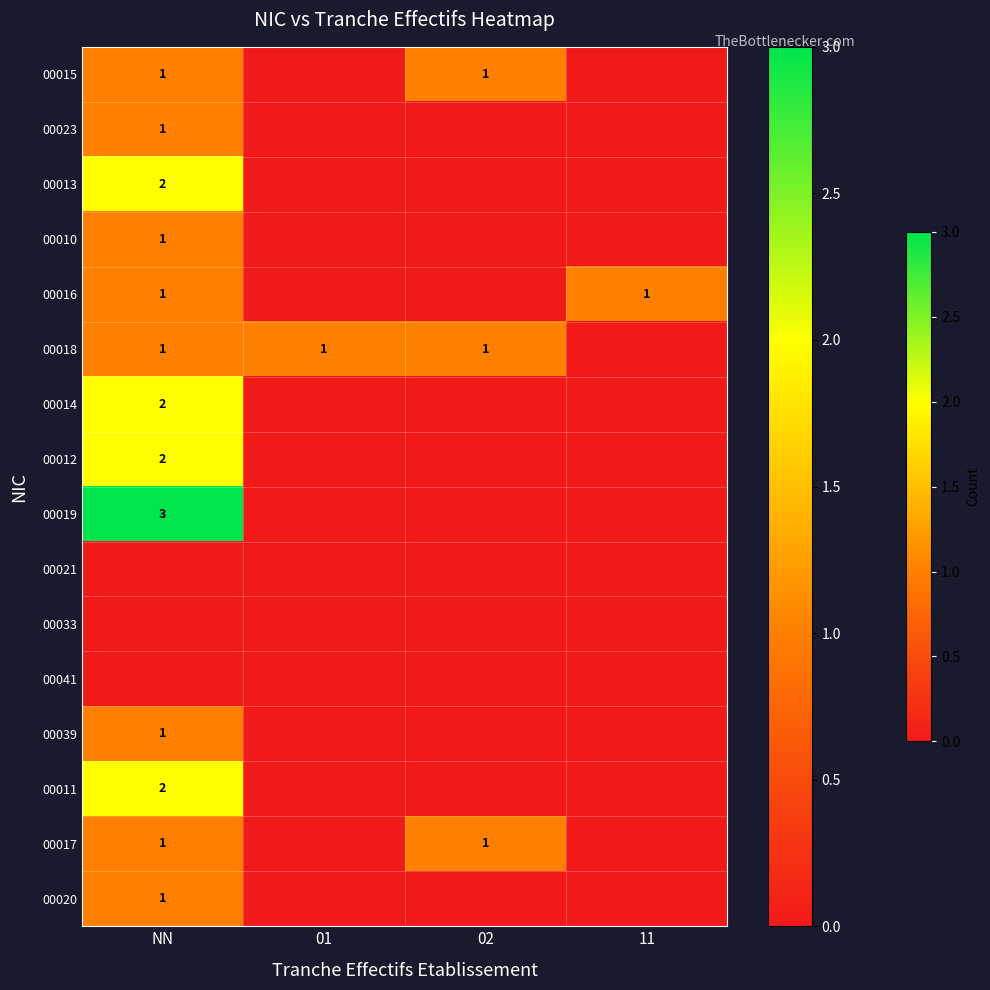

Is it true that 00020 equals 1 at NN?

True